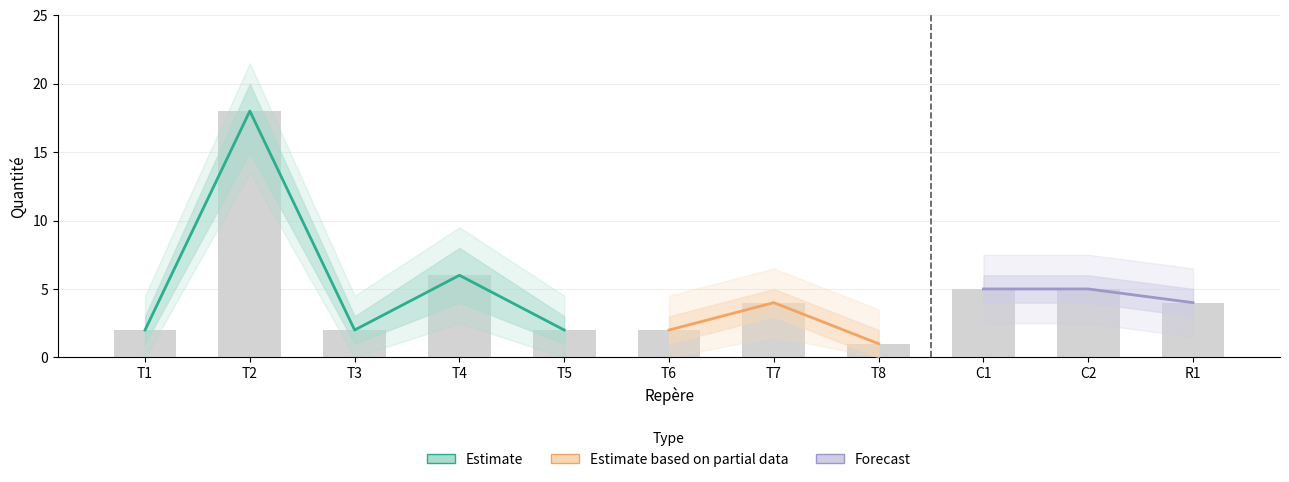

At which label does quantité_lower first exceed 3?

T2